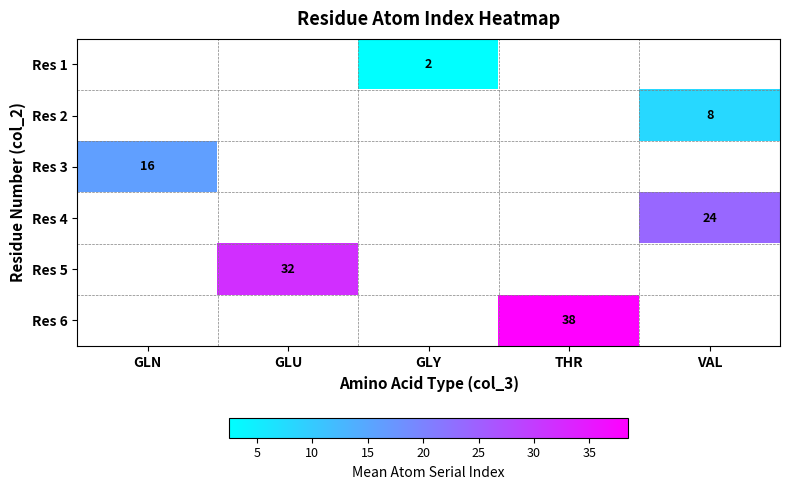

Is it true that Res 6 equals 38.0 at THR?

True